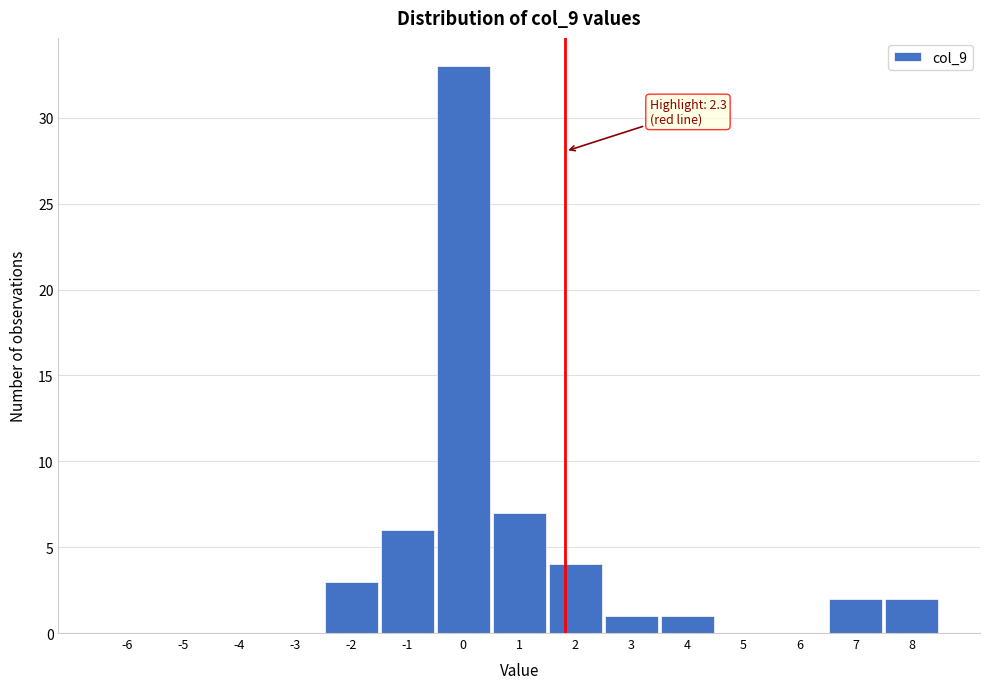

The value at -2 is 5. True or false?

False